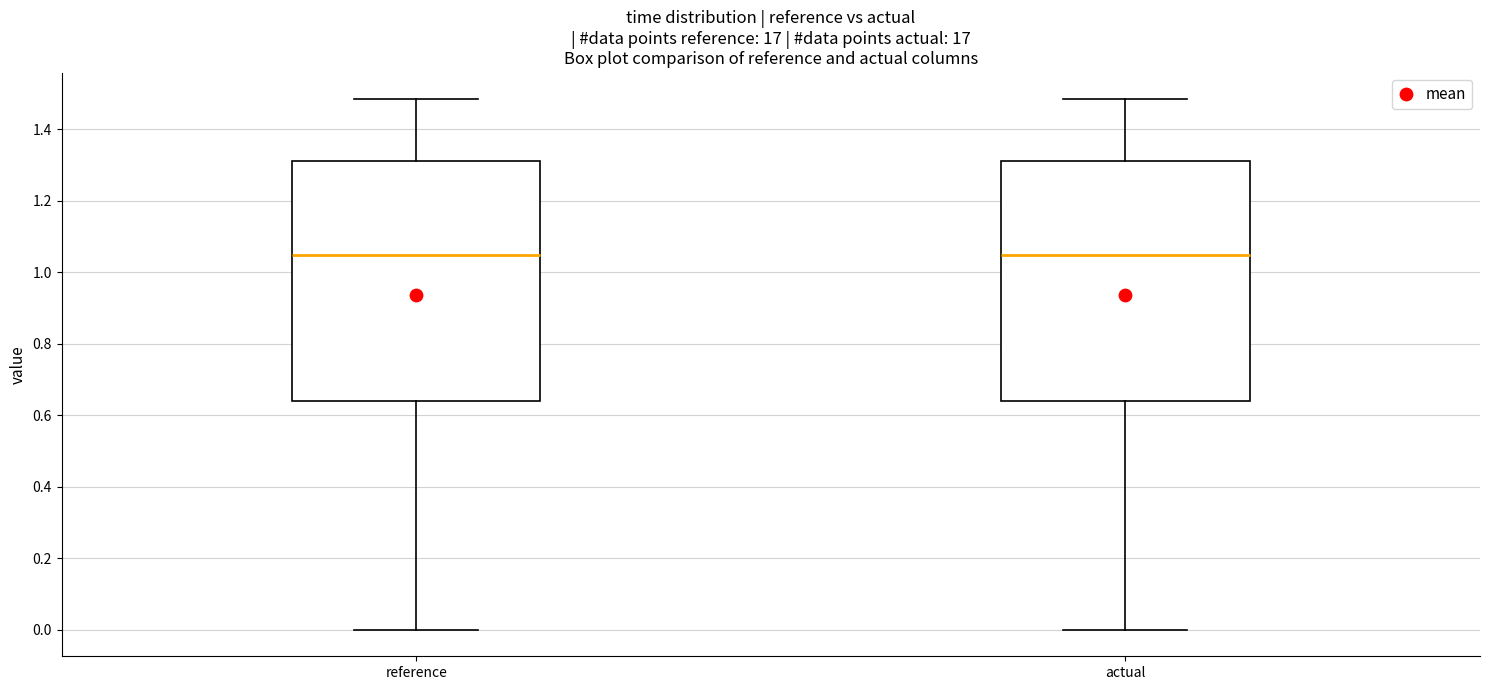

Where does the upper whisker of the box for reference end on the y-axis? The values are not printed on the chart, so give them approximately, as read against the axis.

1.48